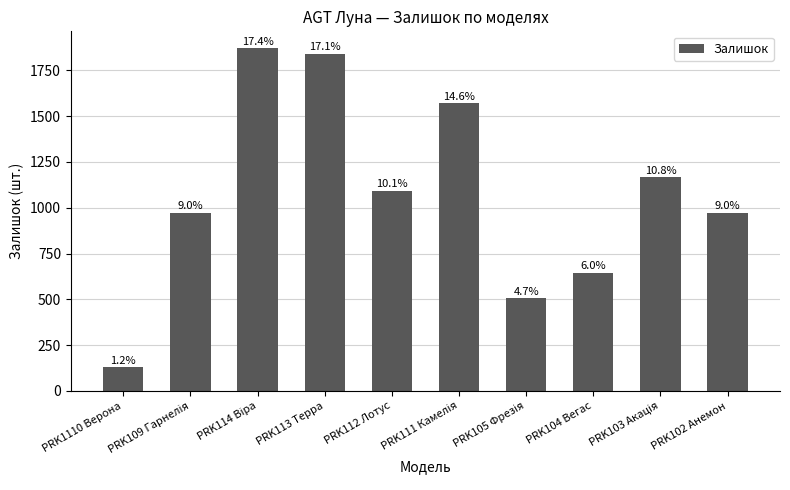

What is the difference between the values at PRK113 Терра and PRK104 Вегас?

1196